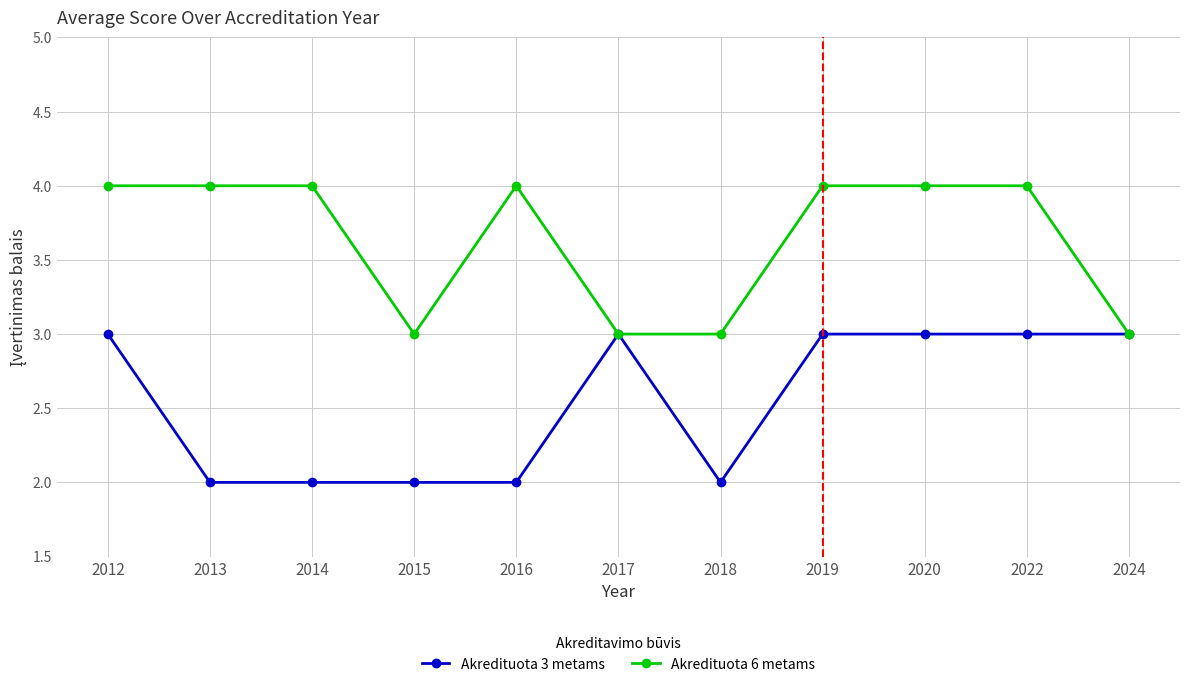

What is the sum of the Akredituota 6 metams values at 2022 and 2013?

8